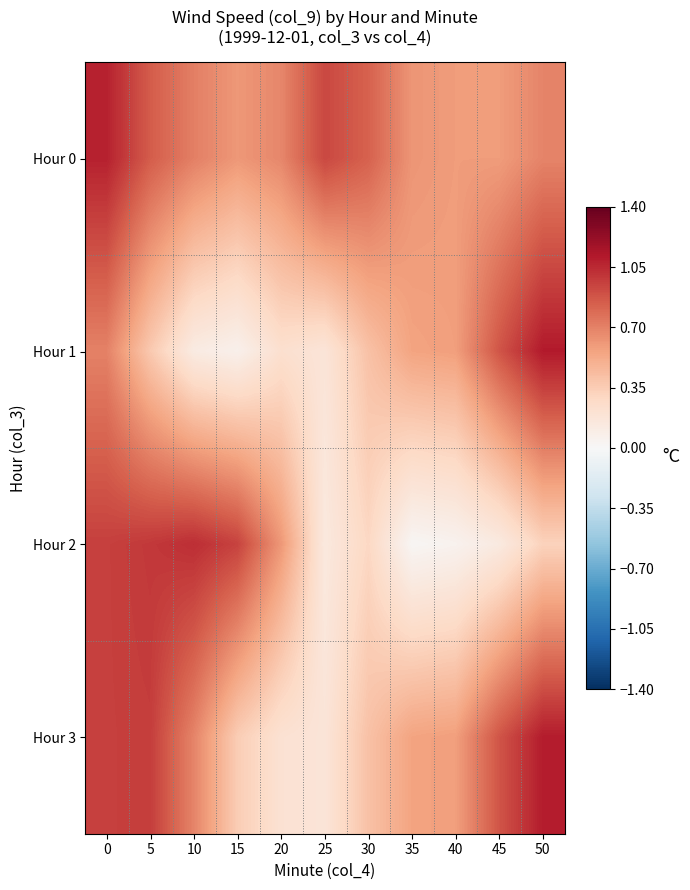

Between 30 and 20, which is larger?

30